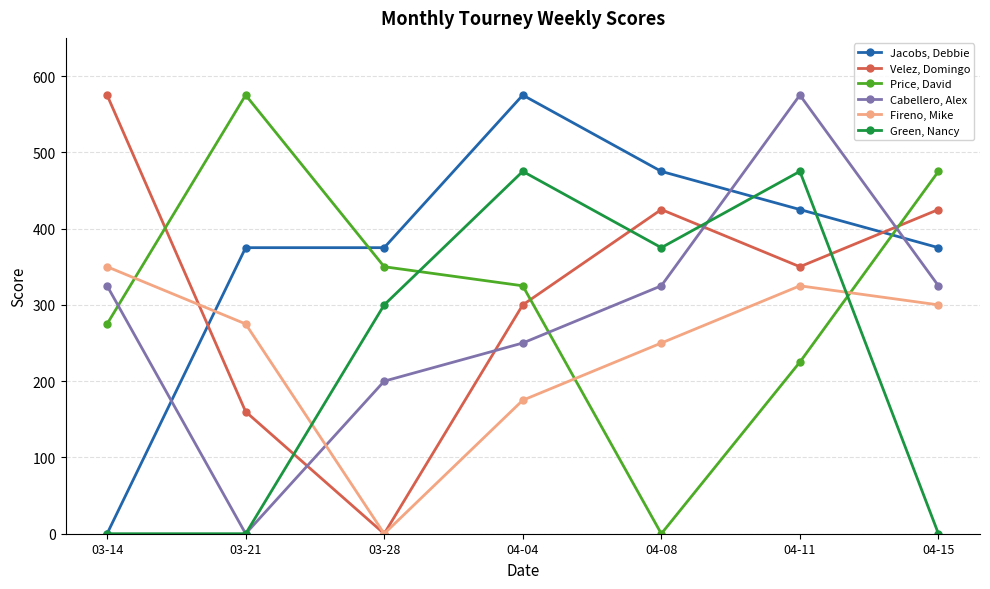

How many data points in Velez, Domingo are less than 350?

3